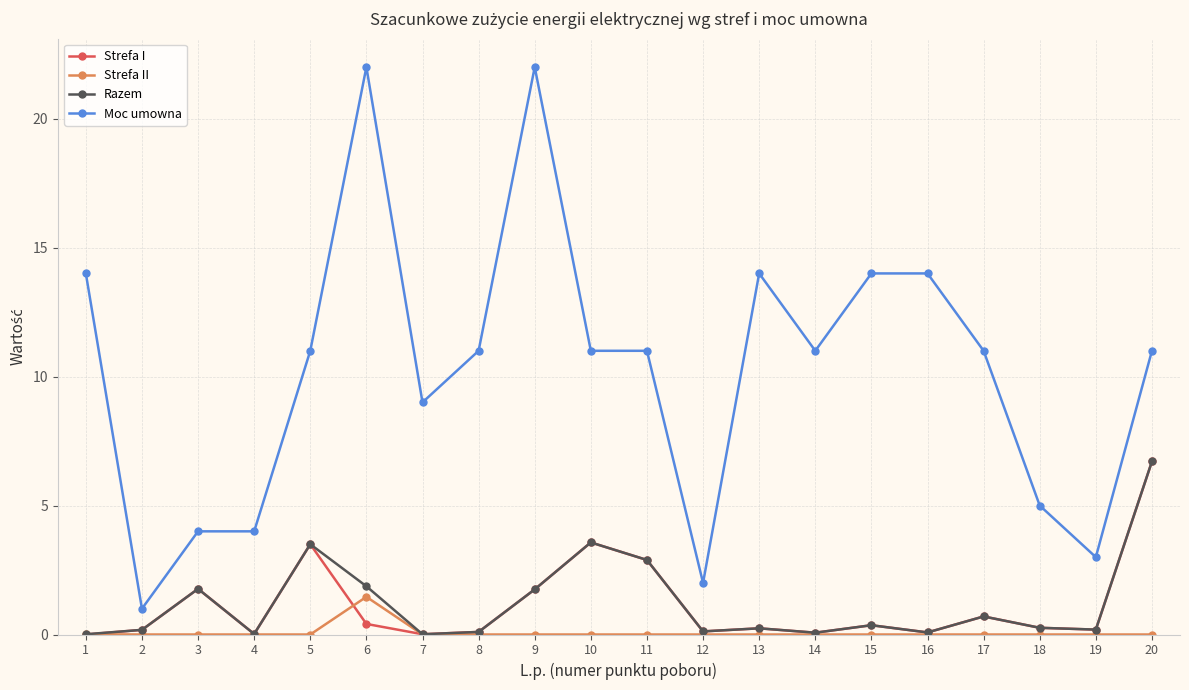

Where does the Moc umowna series first go above 11?

1